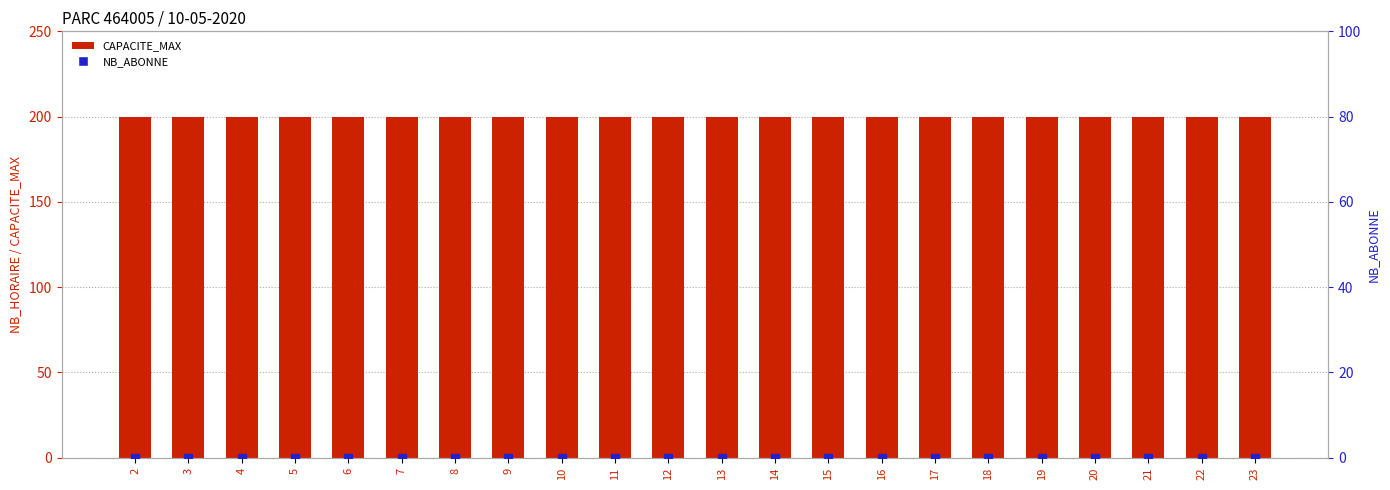

At which category is the sum across all series the highest?

2